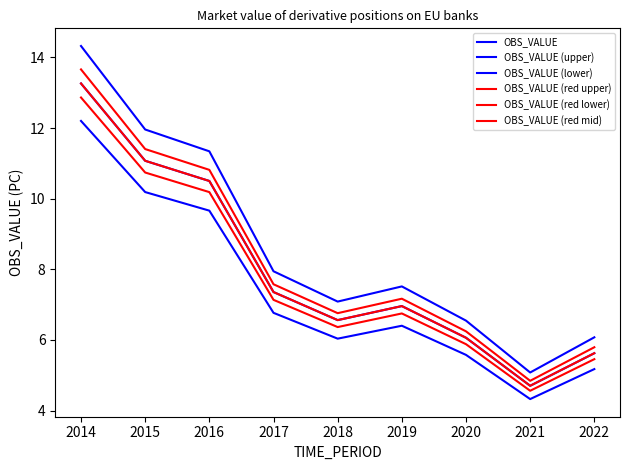

Does the chart display data point markers on the line(s)?

No